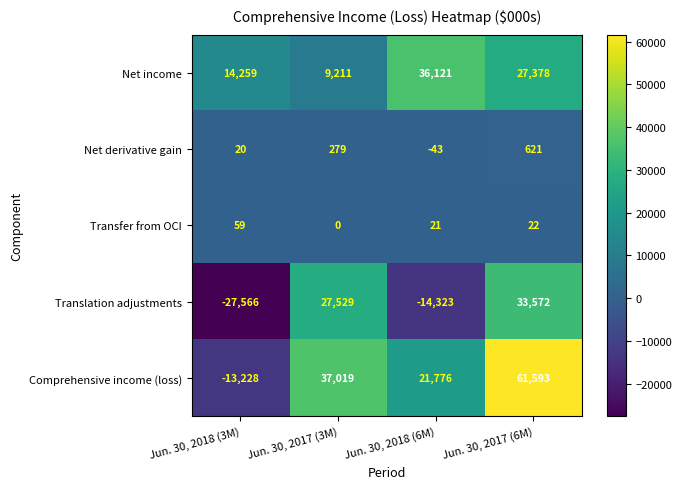

Reading left to right, transcribe all the data shown in this chart.

Net income: 14259	9211	36121	27378
Net derivative gain: 20	279	-43	621
Transfer from OCI: 59	0	21	22
Translation adjustments: -27566	27529	-14323	33572
Comprehensive income (loss): -13228	37019	21776	61593